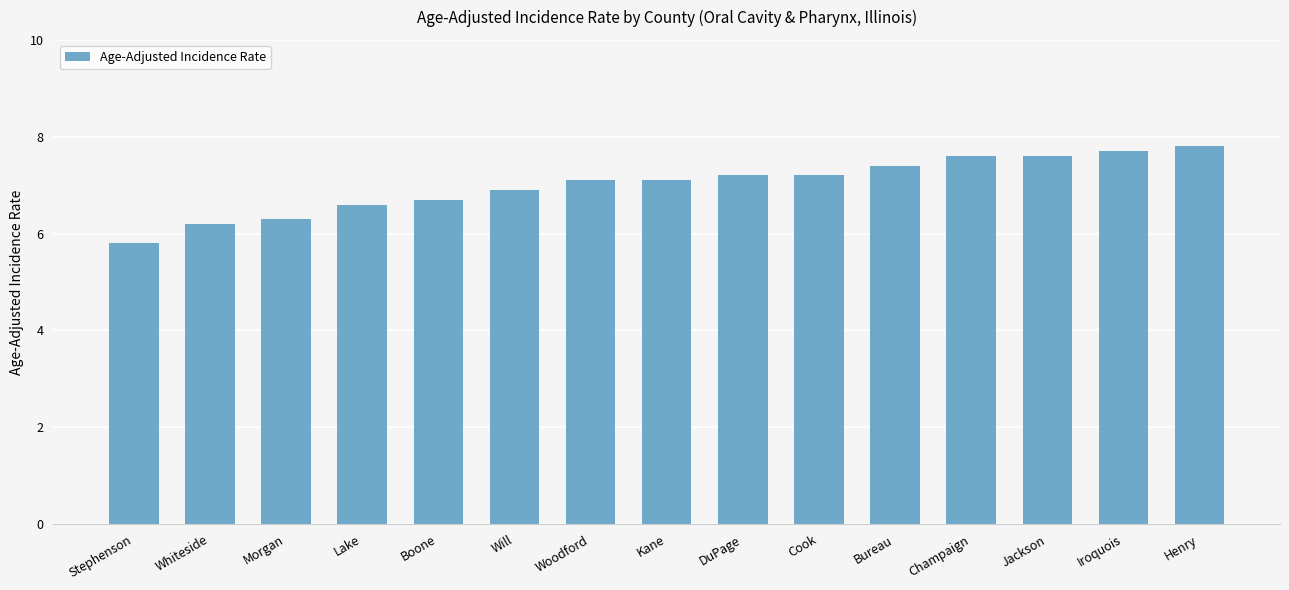

Which has a higher value, Henry or Whiteside?

Henry